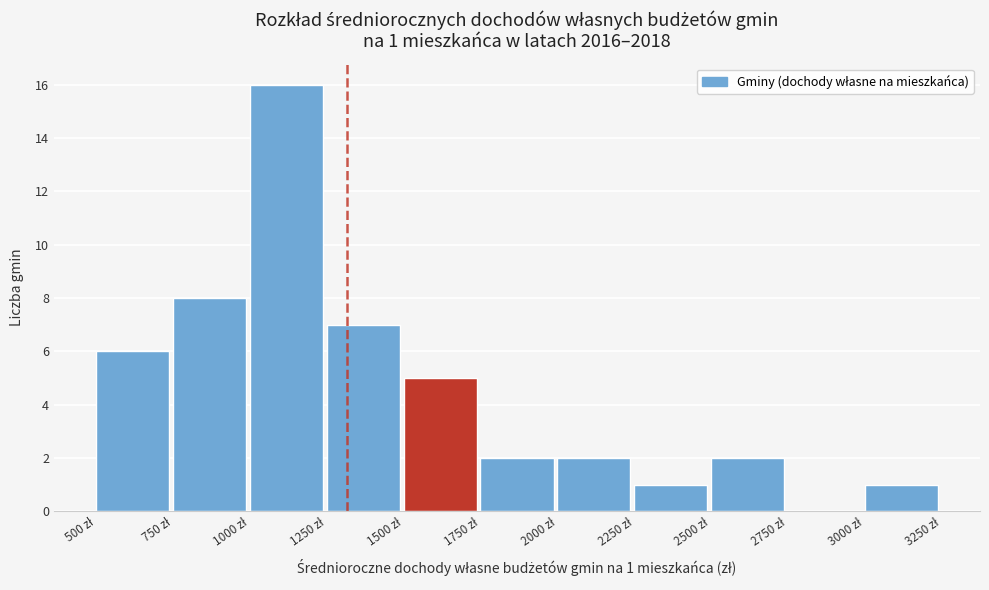

Over which range of the x-axis is the bar tallest?

1000 to 1250